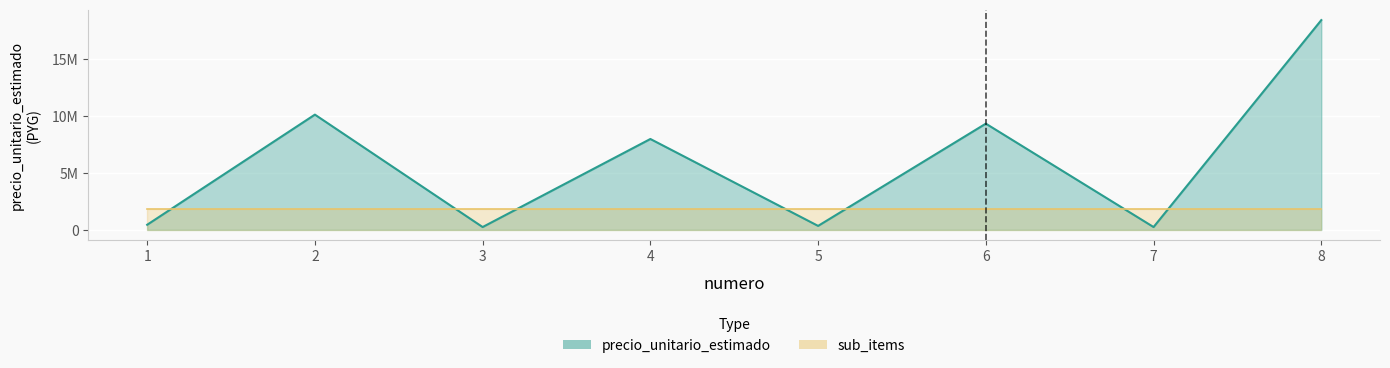

The chart shows a value of 331512 at 3. True or false?

False